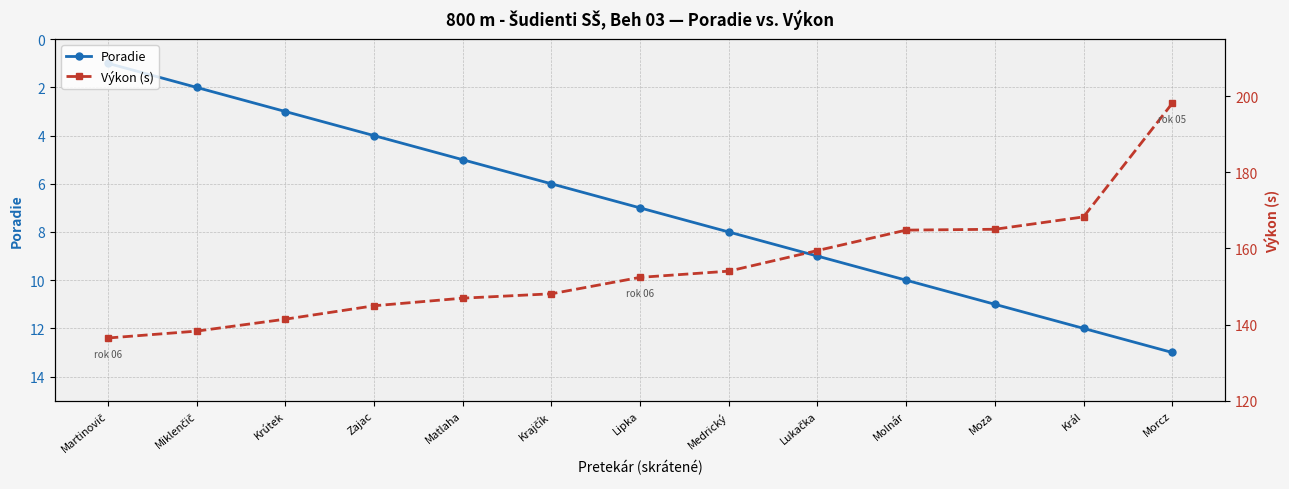

Reading left to right, transcribe all the data shown in this chart.

Poradie: Martinovič=1.0	Miklenčič=2.0	Krútek=3.0	Zajac=4.0	Matlaha=5.0	Krajčík=6.0	Lipka=7.0	Medrický=8.0	Lukačka=9.0	Molnár=10.0	Moza=11.0	Král=12.0	Morcz=13.0
Výkon (s): Martinovič=136.5	Miklenčič=138.3	Krútek=141.4	Zajac=144.9	Matlaha=146.9	Krajčík=148.1	Lipka=152.4	Medrický=154.0	Lukačka=159.5	Molnár=164.8	Moza=165.1	Král=168.3	Morcz=198.1